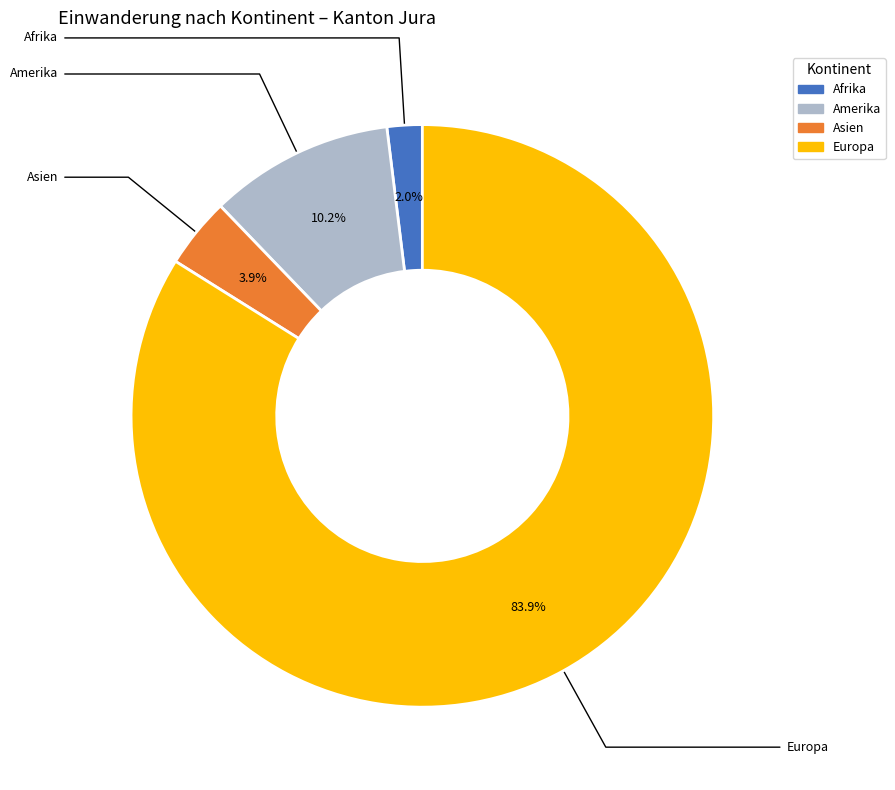

The Afrika slice represents 2% of the pie. True or false?

True